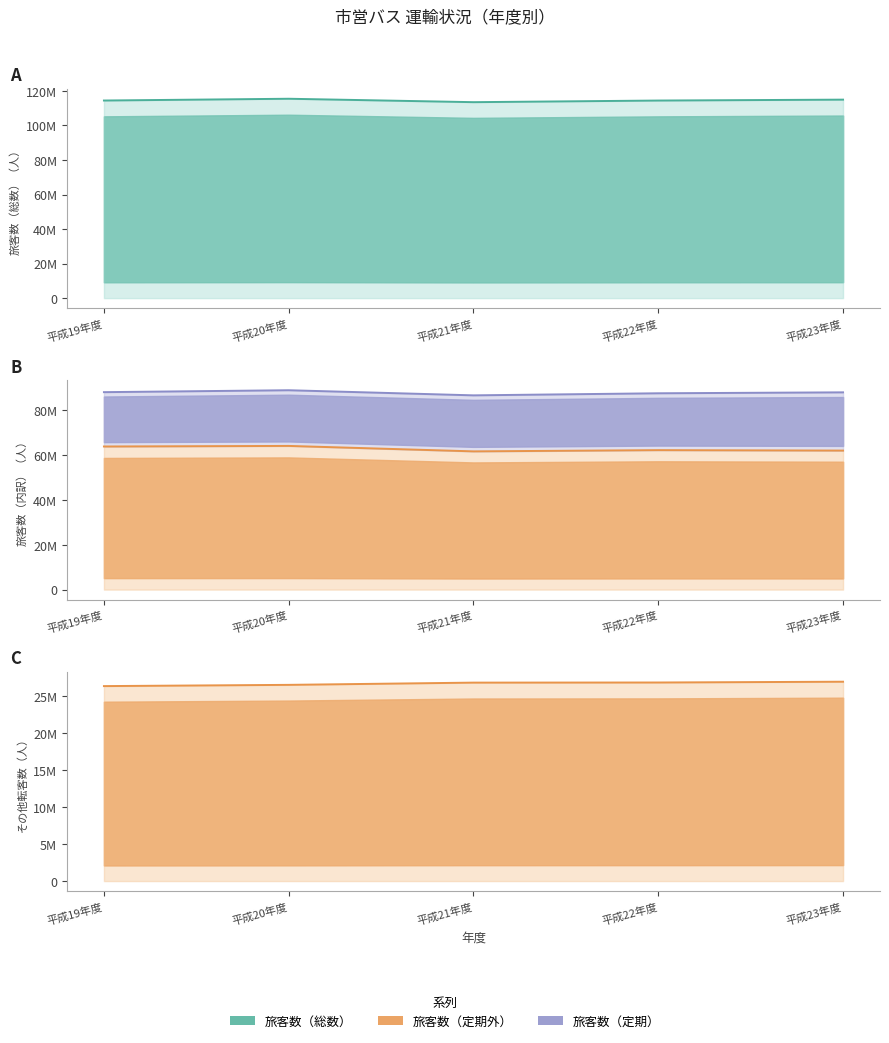

What is the value of the 旅客数（定期外） point at the 5th from the left?

62039645.0